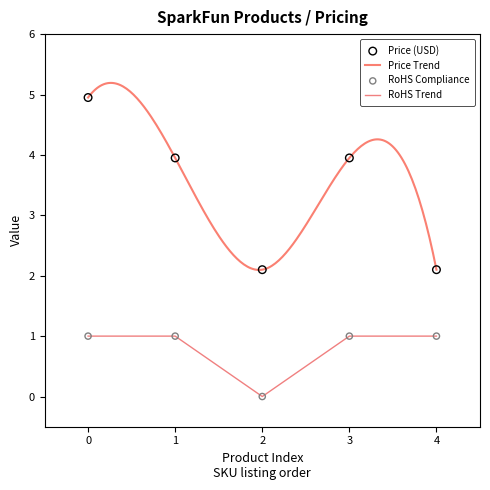

The value of RoHS Trend at 4 is 0. True or false?

False